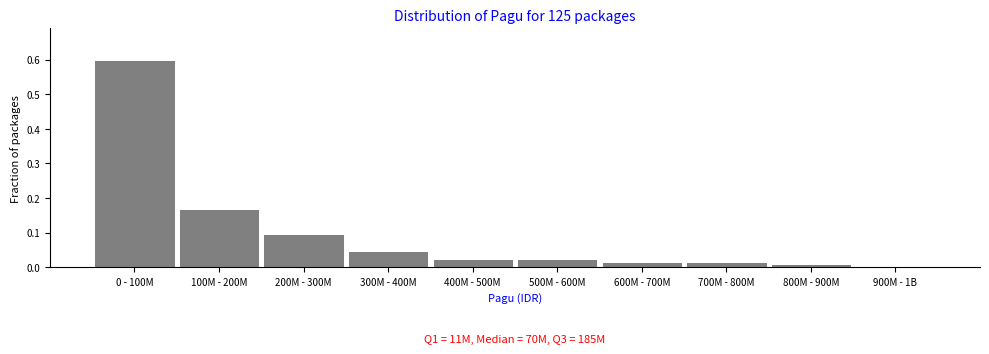

The value at 600M - 700M is 0.0. True or false?

True